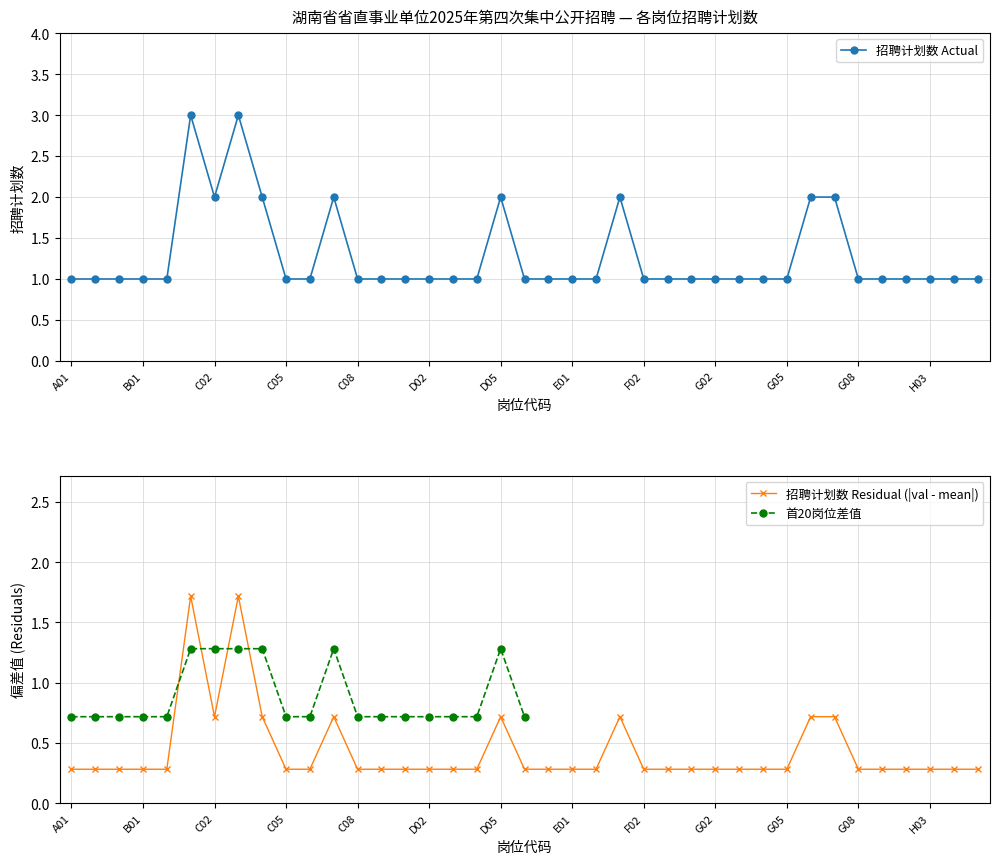

Count the number of values greater than 1.

9